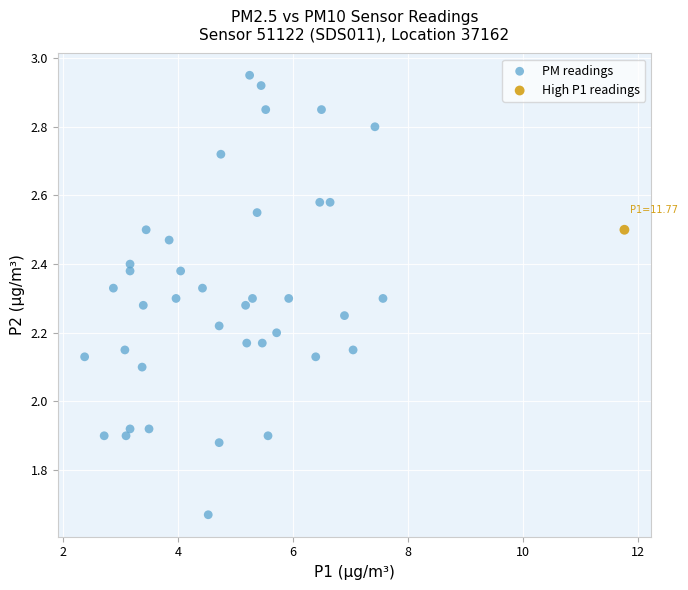

What are all the series names shown in the legend?

PM readings, High P1 readings